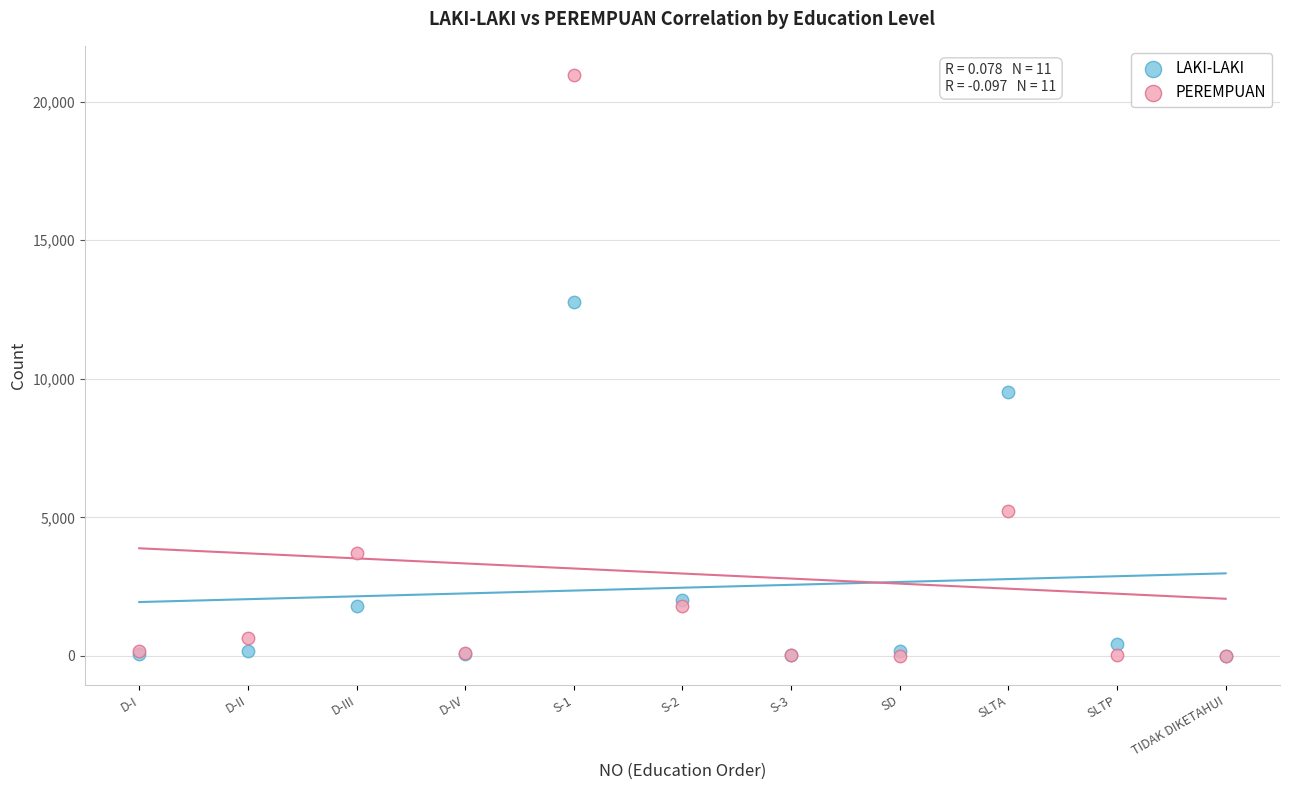

In the PEREMPUAN series, what Y value is closest to 10484?

5227